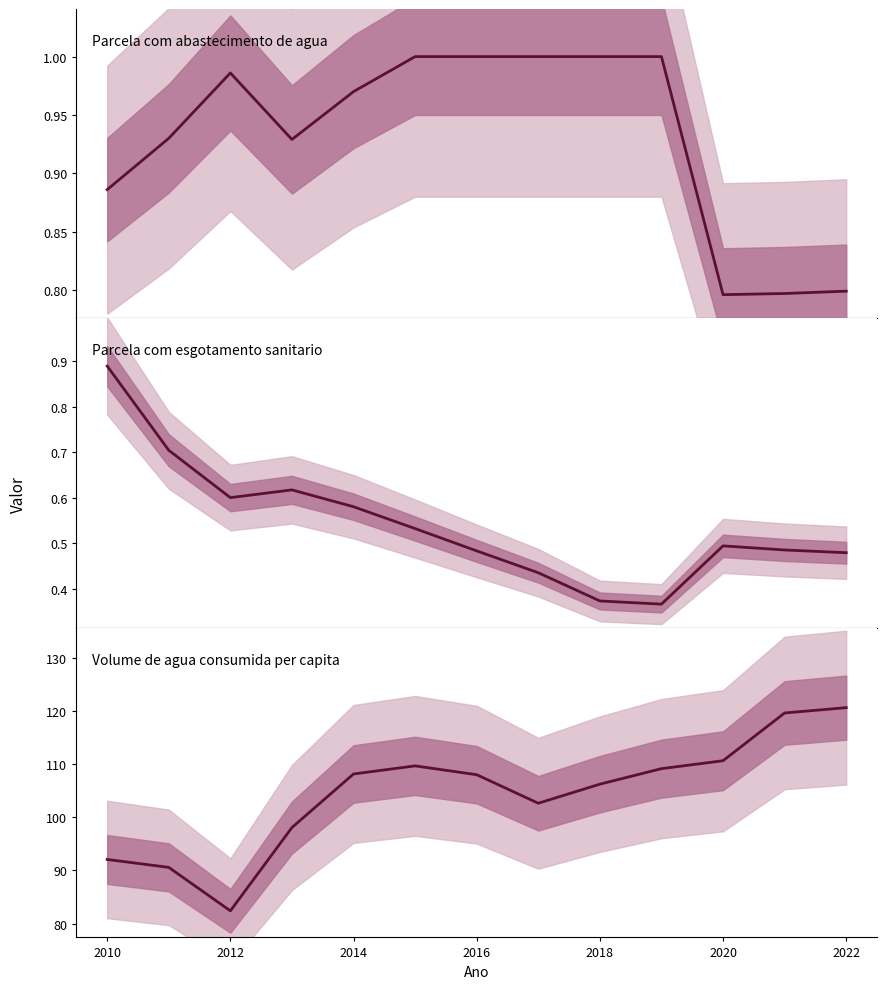

Which series has the largest range (max minus min)?

Volume de agua consumida per capita